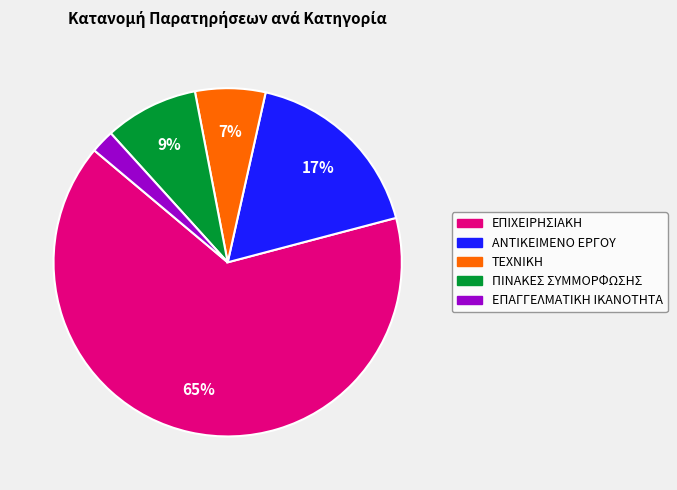

Which category has the smallest portion of the pie?

ΕΠΑΓΓΕΛΜΑΤΙΚΗ ΙΚΑΝΟΤΗΤΑ